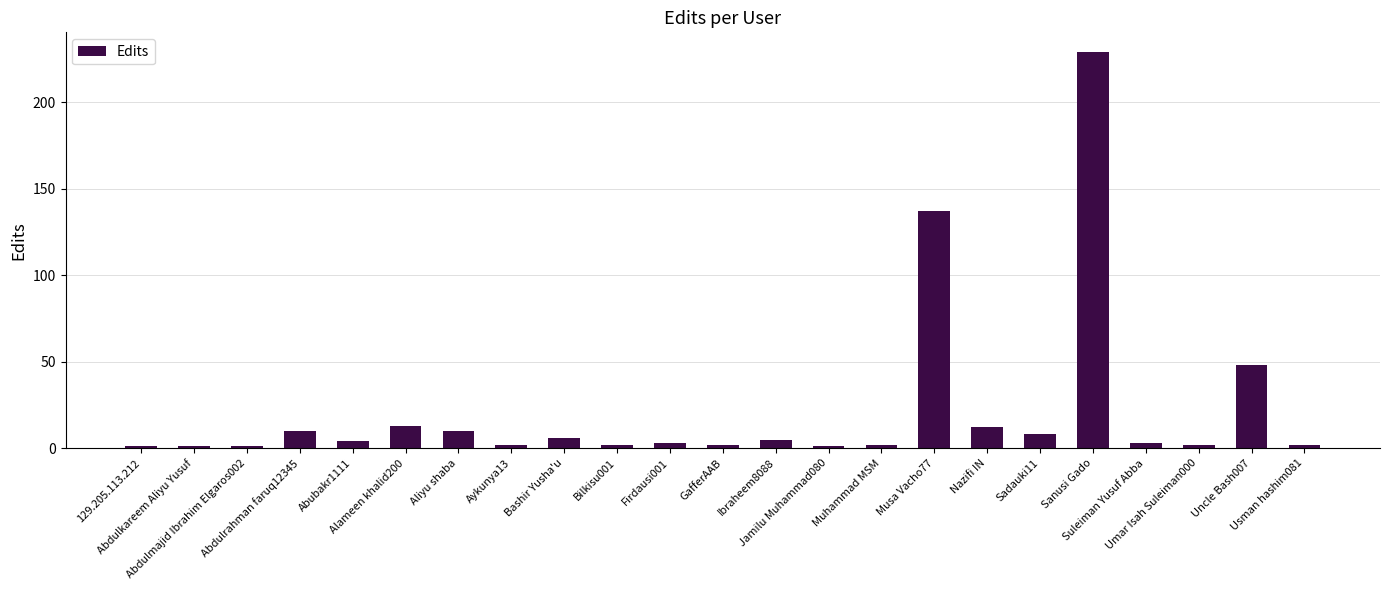

What is the difference between the values at Abdulmajid Ibrahim Elgaros002 and Firdausi001?

2